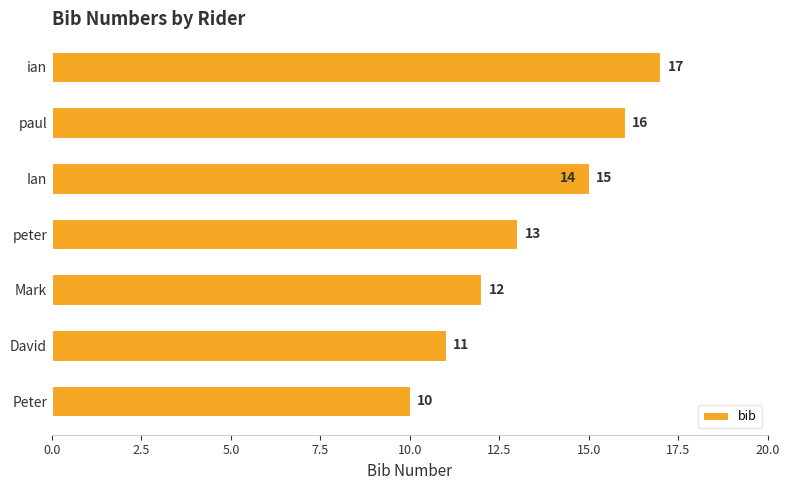

What position from the right is 12.5?

3